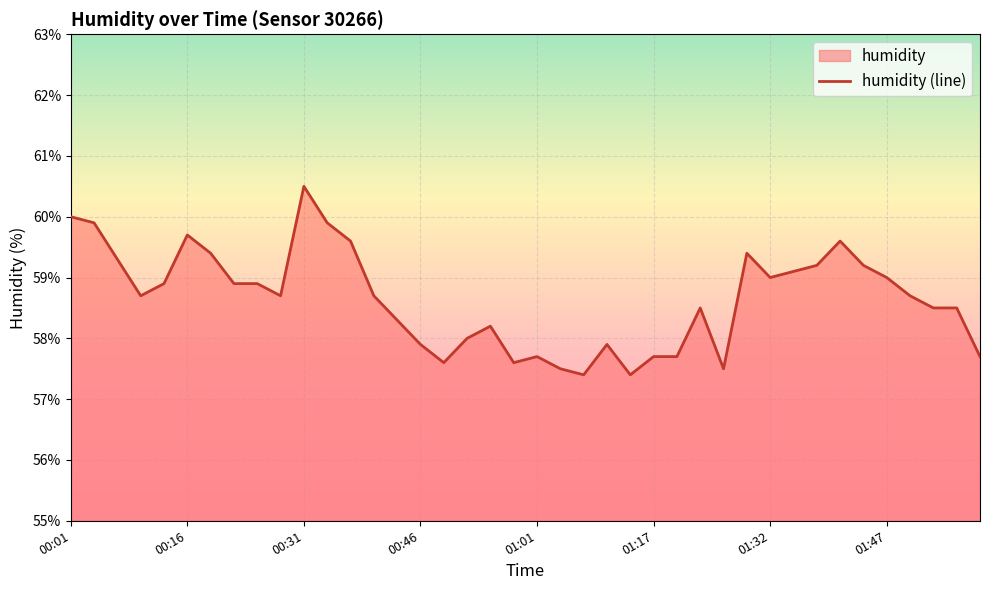

Reading left to right, extract all data points from this chart.

60.0	59.9	59.3	58.7	58.9	59.7	59.4	58.9	58.9	58.7	60.5	59.9	59.6	58.7	58.3	57.9	57.6	58.0	58.2	57.6	57.7	57.5	57.4	57.9	57.4	57.7	57.7	58.5	57.5	59.4	59.0	59.1	59.2	59.6	59.2	59.0	58.7	58.5	58.5	57.7